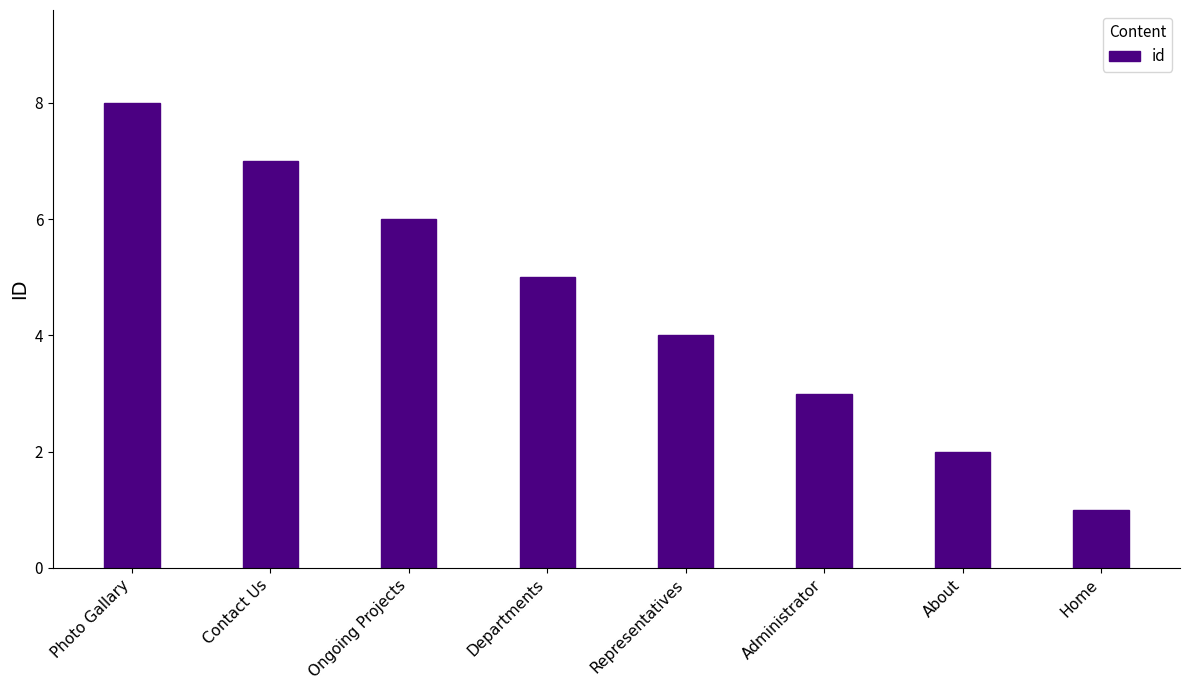

The chart shows a value of 4 at Representatives. True or false?

True